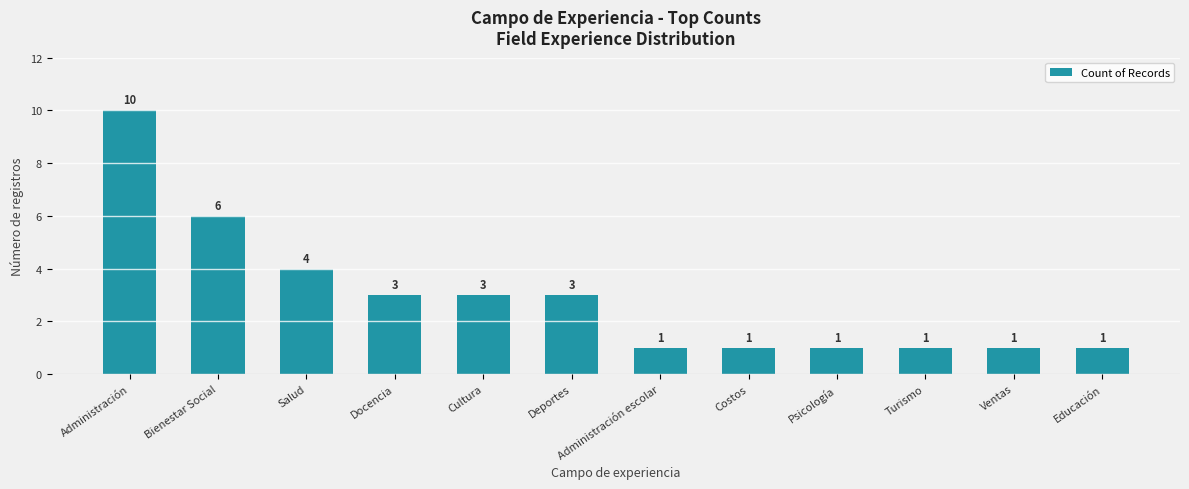

What is the maximum value shown in the chart?

10